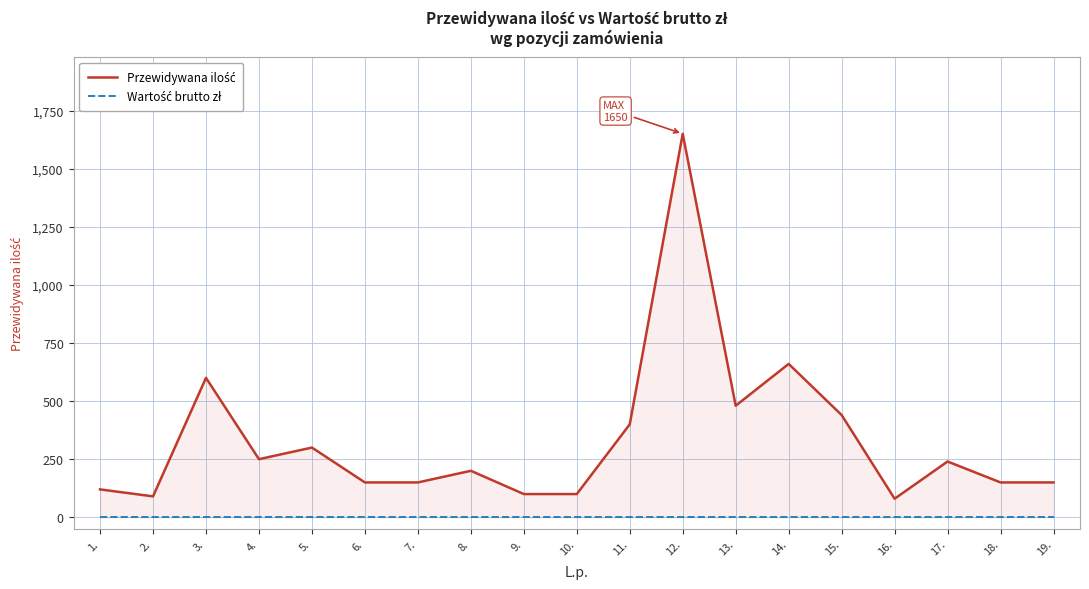

Where is the first local maximum for Przewidywana ilość?

3.